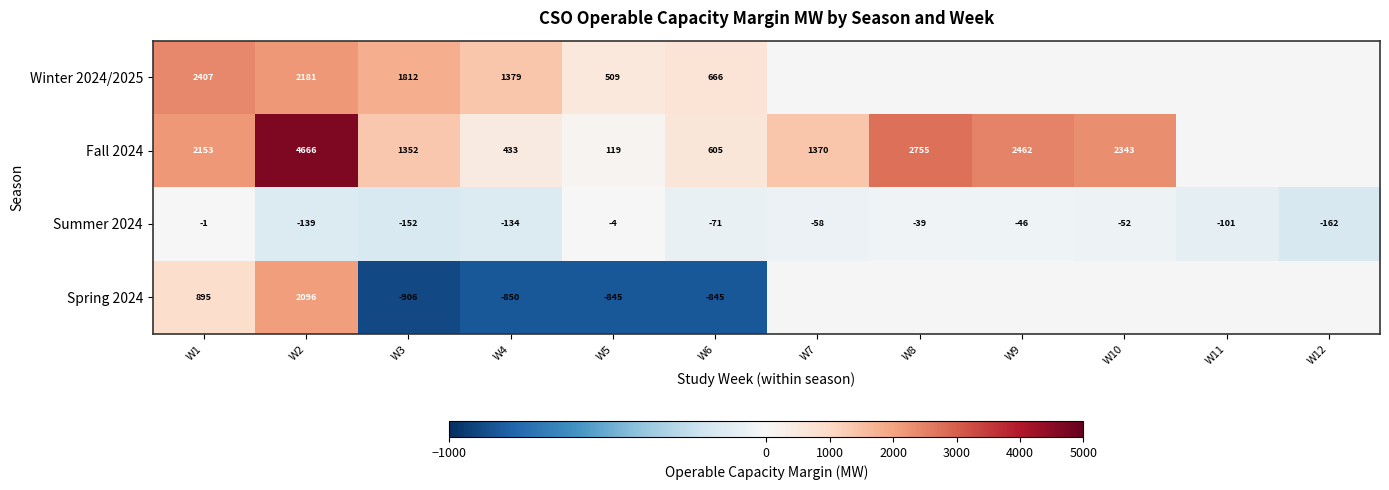

How many series are shown in this chart?

4